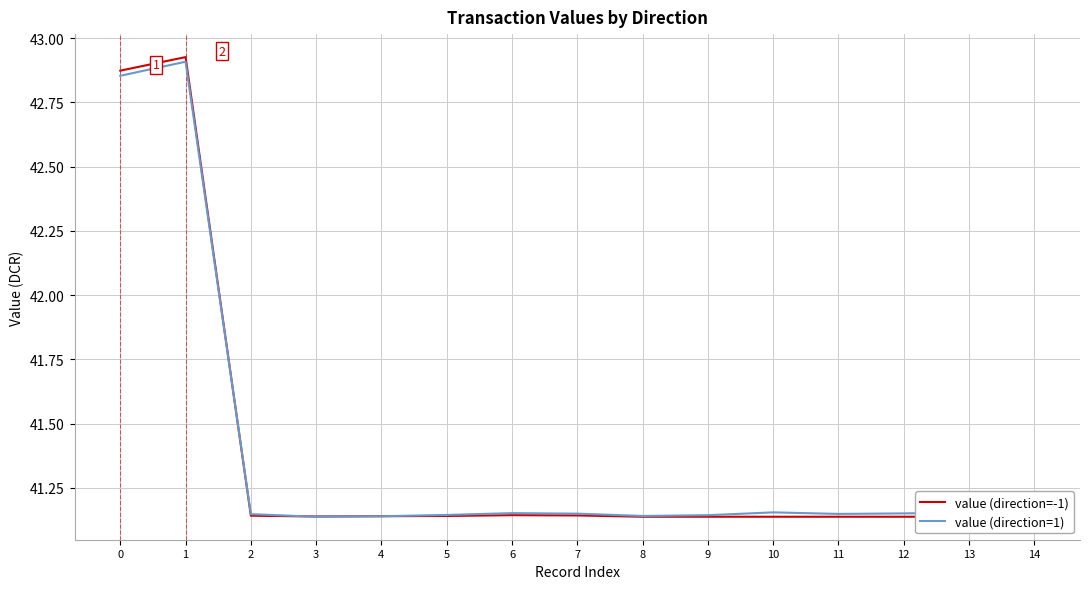

What is the smallest value displayed?

41.1